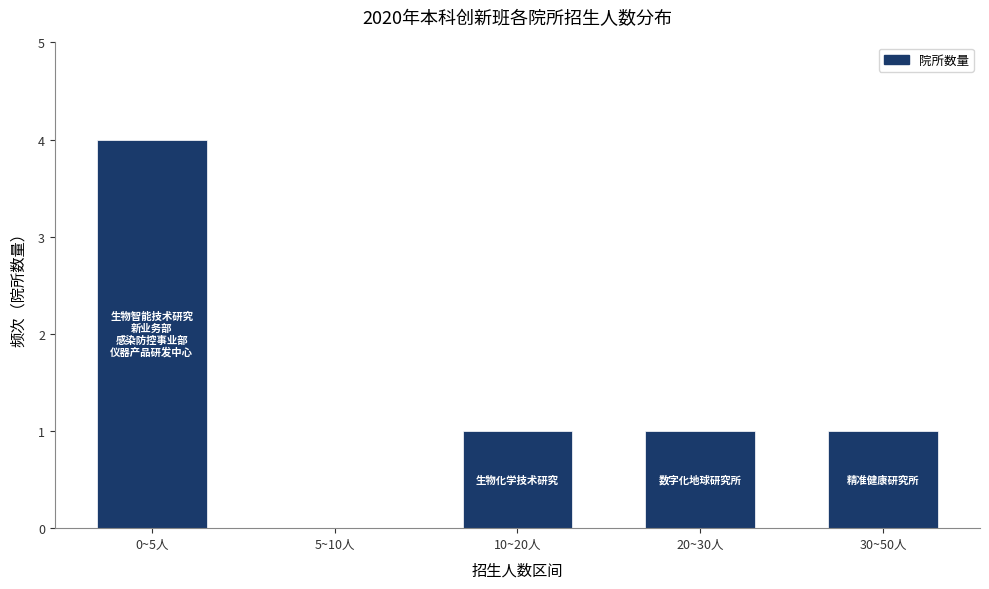

Reading left to right, what are all the values shown in this chart?

0~5人=4	5~10人=0	10~20人=1	20~30人=1	30~50人=1